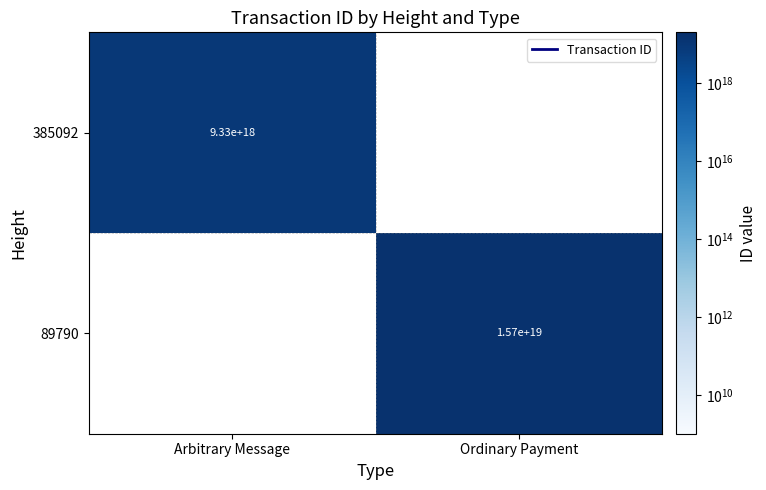

True or false: 385092 has a value of 15339330967260901376 at Arbitrary Message.

False